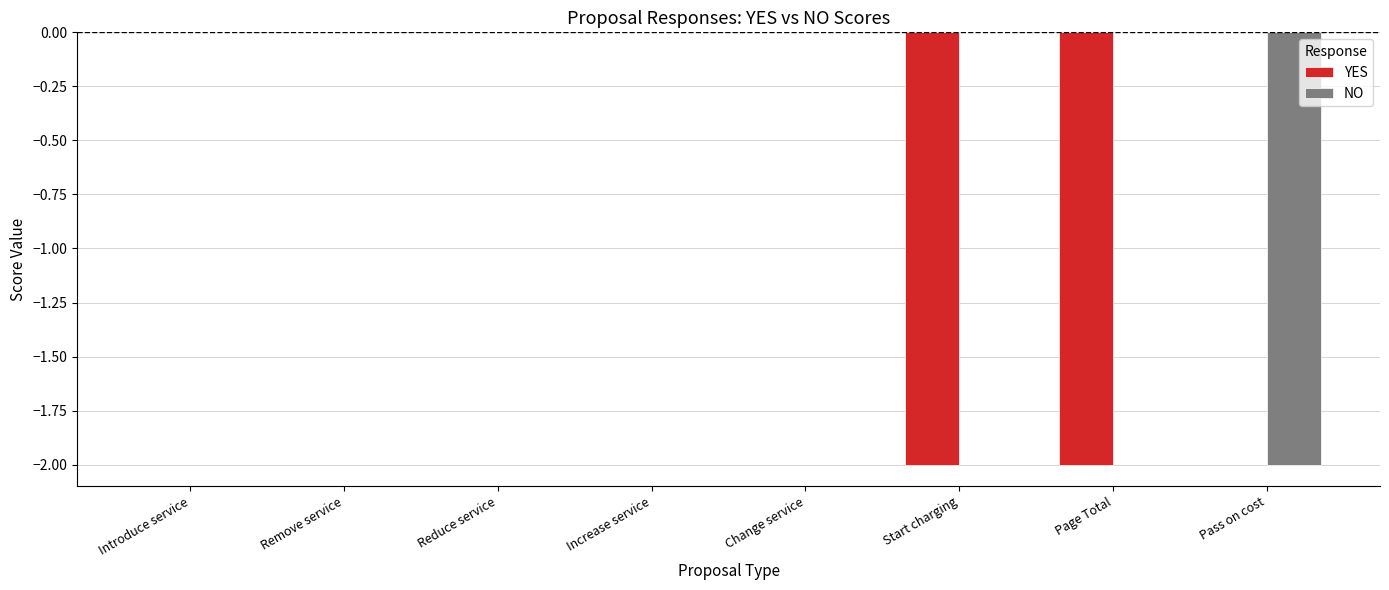

Between Change service and Start charging, which series saw the biggest shift?

YES